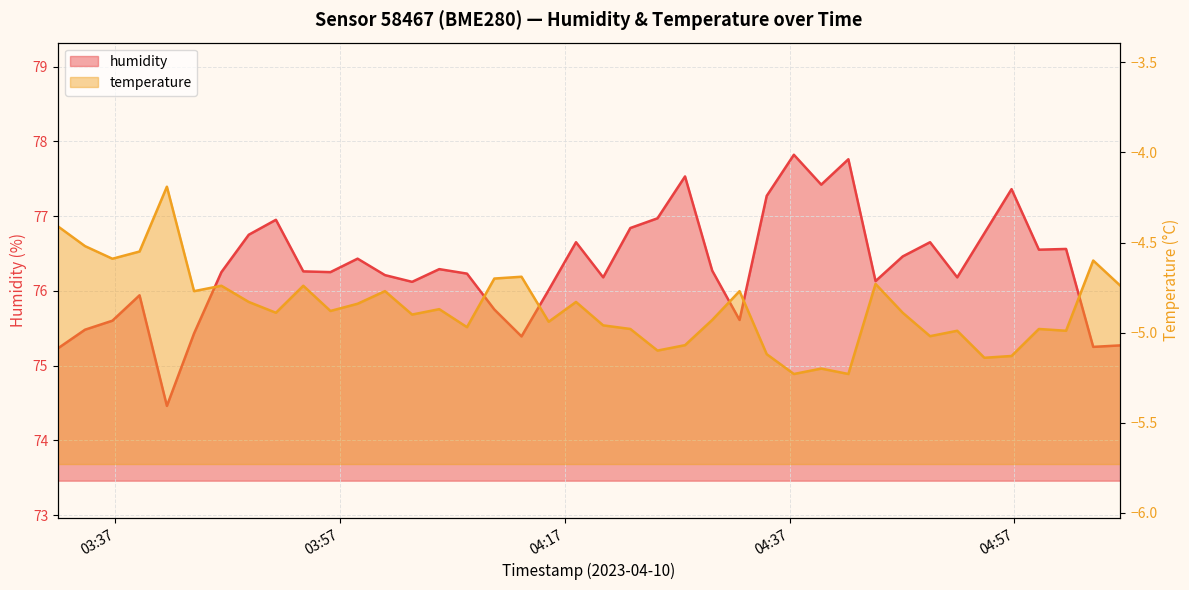

Which series changed the most between 2023-04-10T03:53:44 and 2023-04-10T04:01:00?

humidity